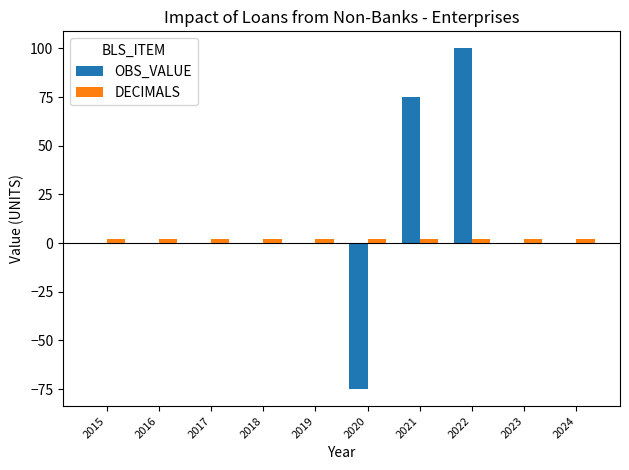

Is it true that OBS_VALUE equals -96 at 2017?

False